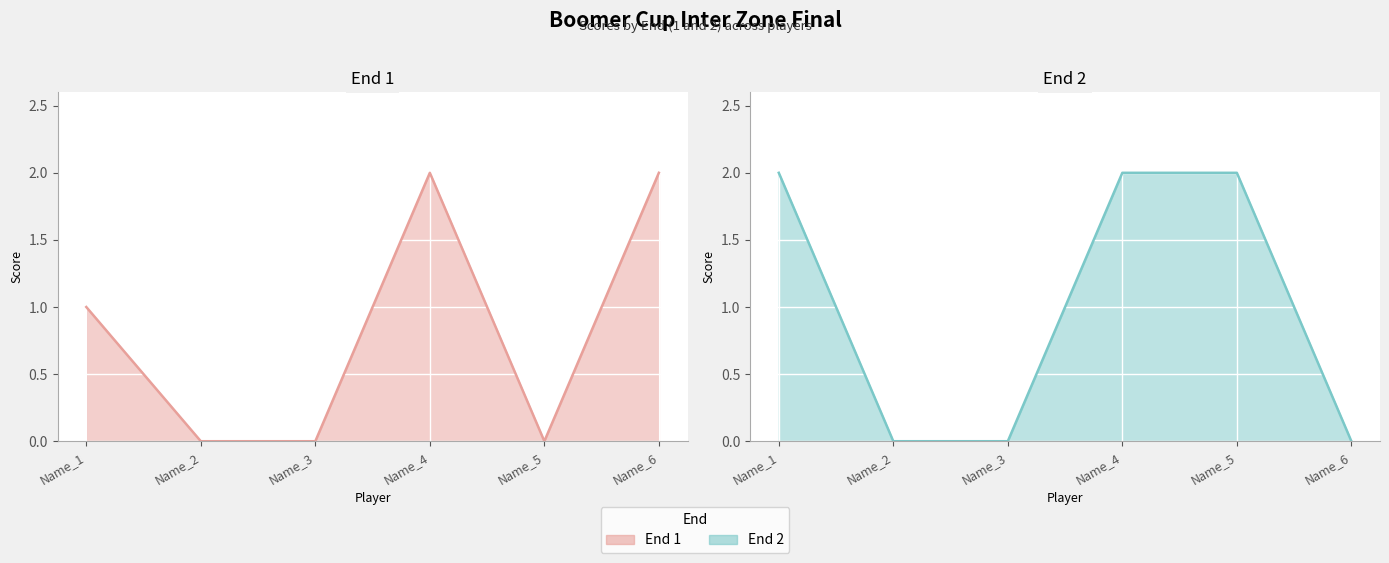

After their last crossing, which series has the higher values: End 1 or End 2?

End 1